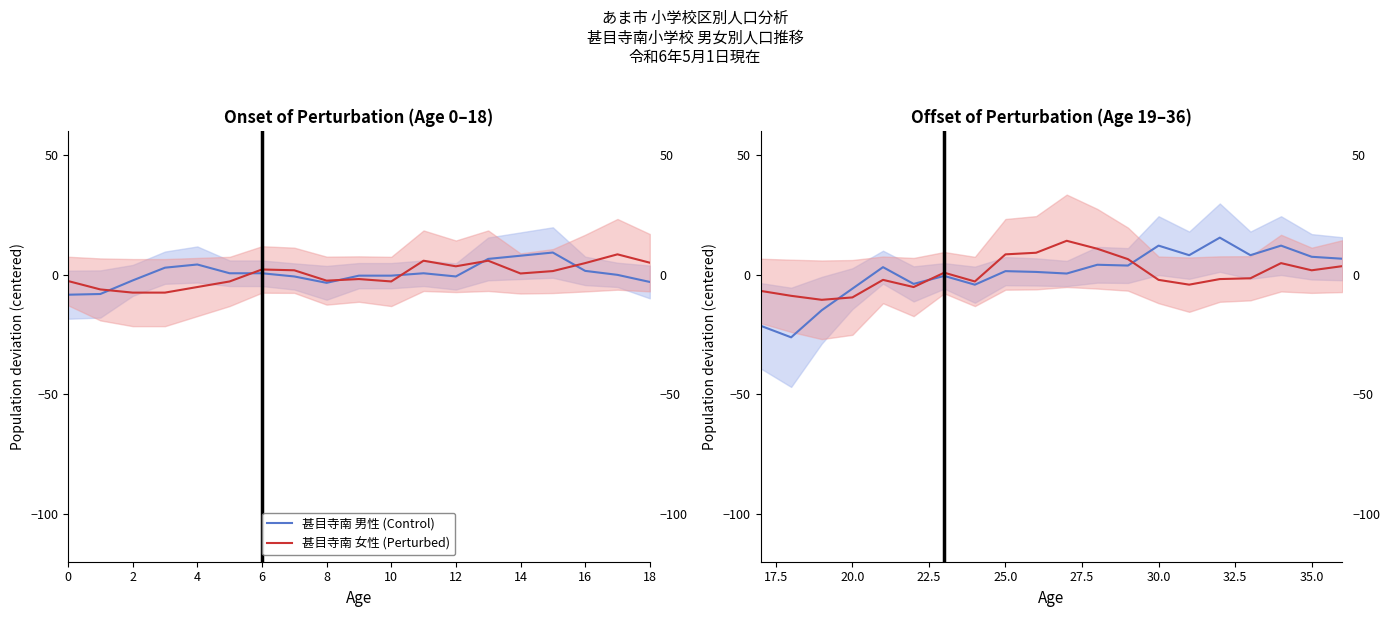

In 甚目寺南 女性 (Perturbed), how many points are lower than both neighbors (excluding endpoints)?

5